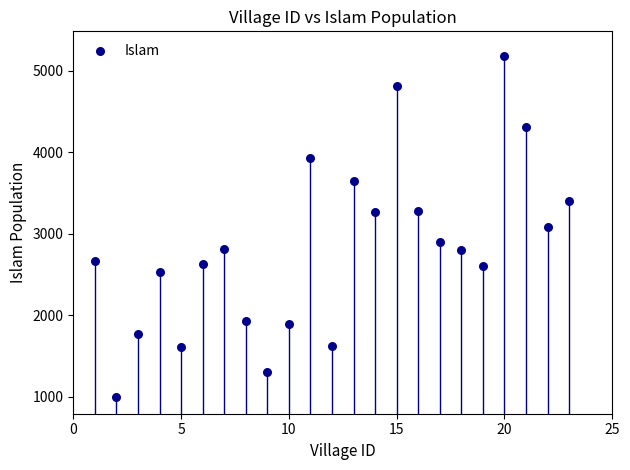

What is the range of Y values (max minus min)?

4192